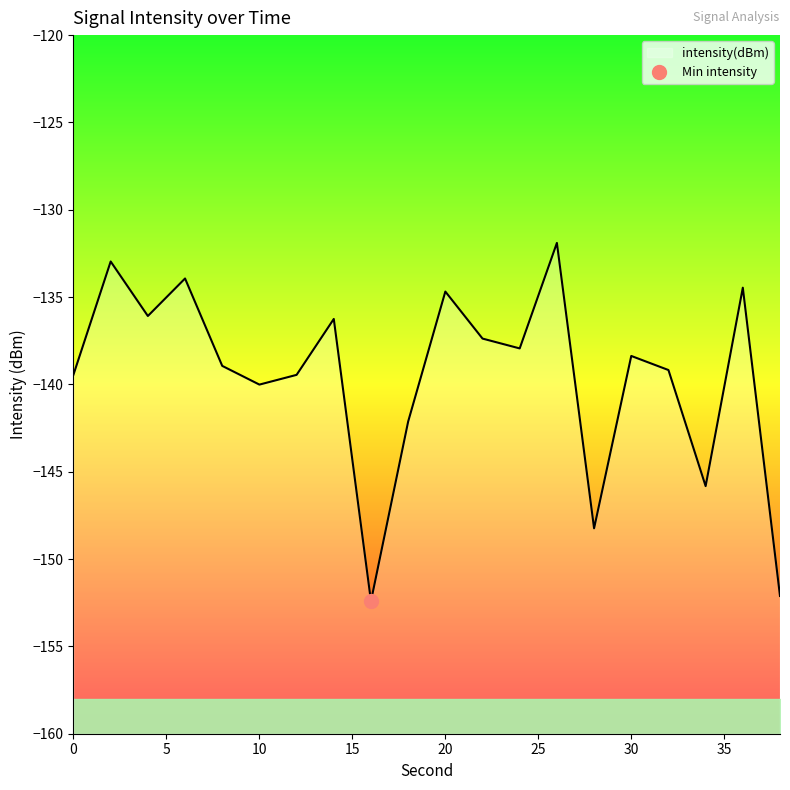

The value at 32 is -48.4. True or false?

False